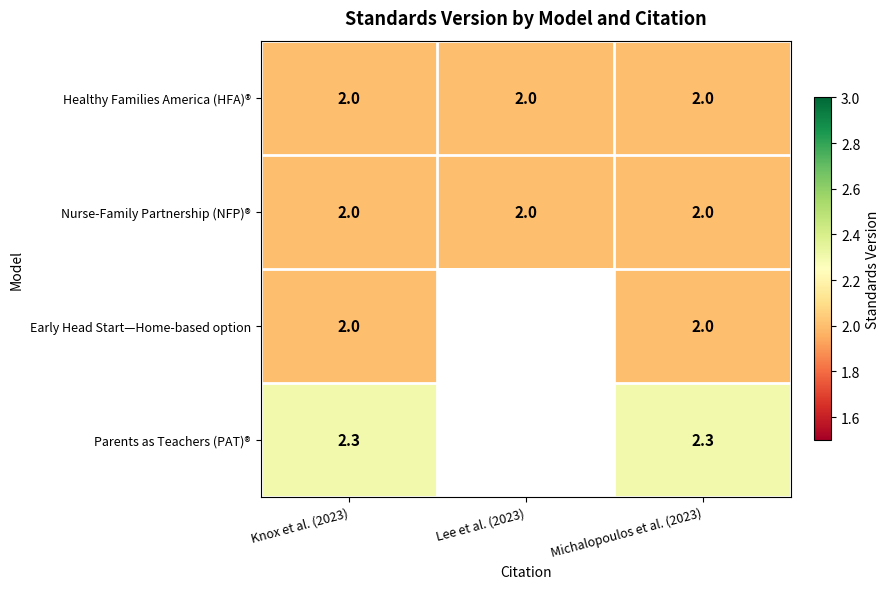

The Nurse-Family Partnership (NFP)® series shows 2.0 at Knox et al. (2023). True or false?

True